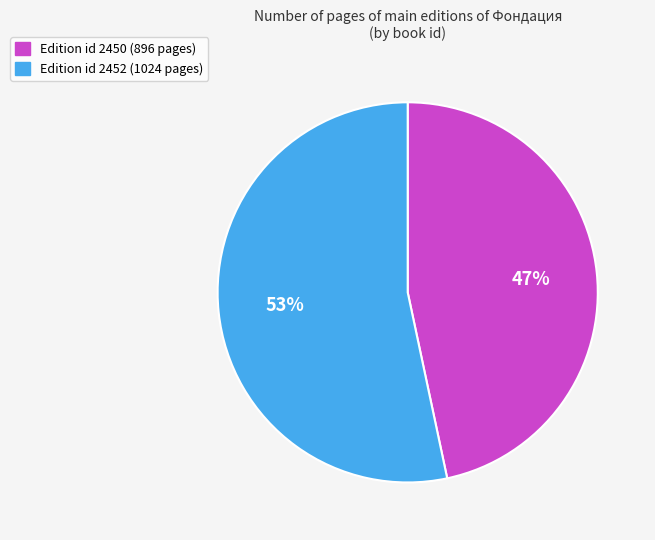

Is there any slice that represents more than half of the pie?

Yes